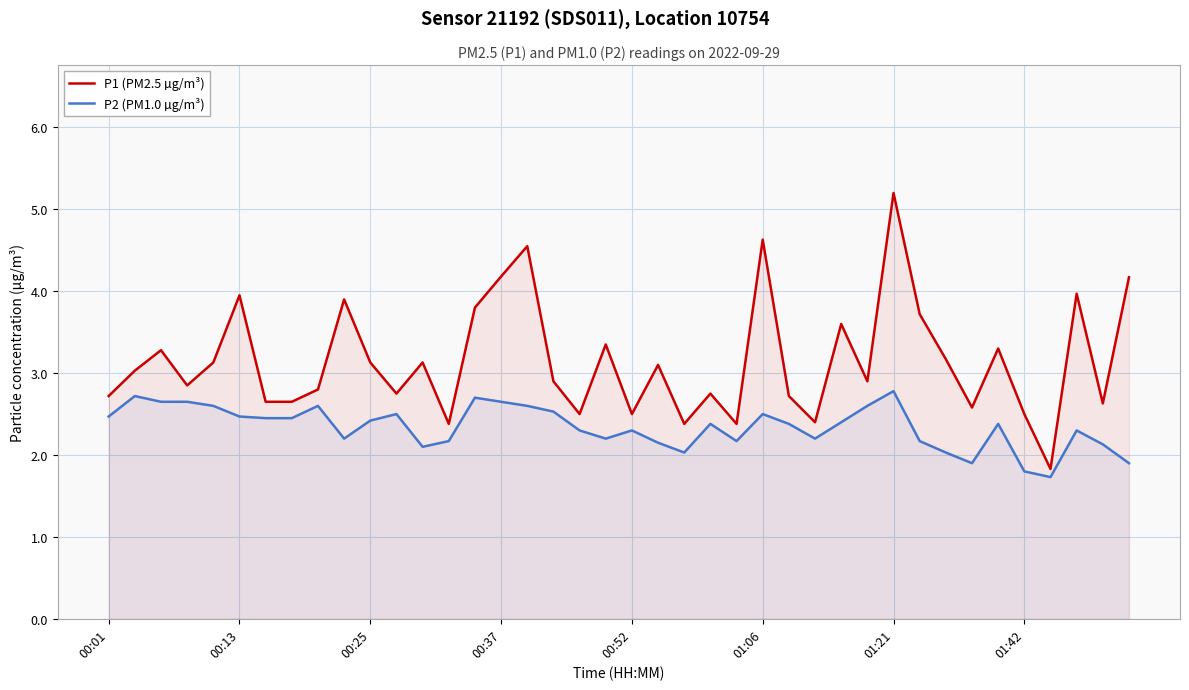

Which series has the widest spread of values?

P1 (PM2.5 µg/m³)